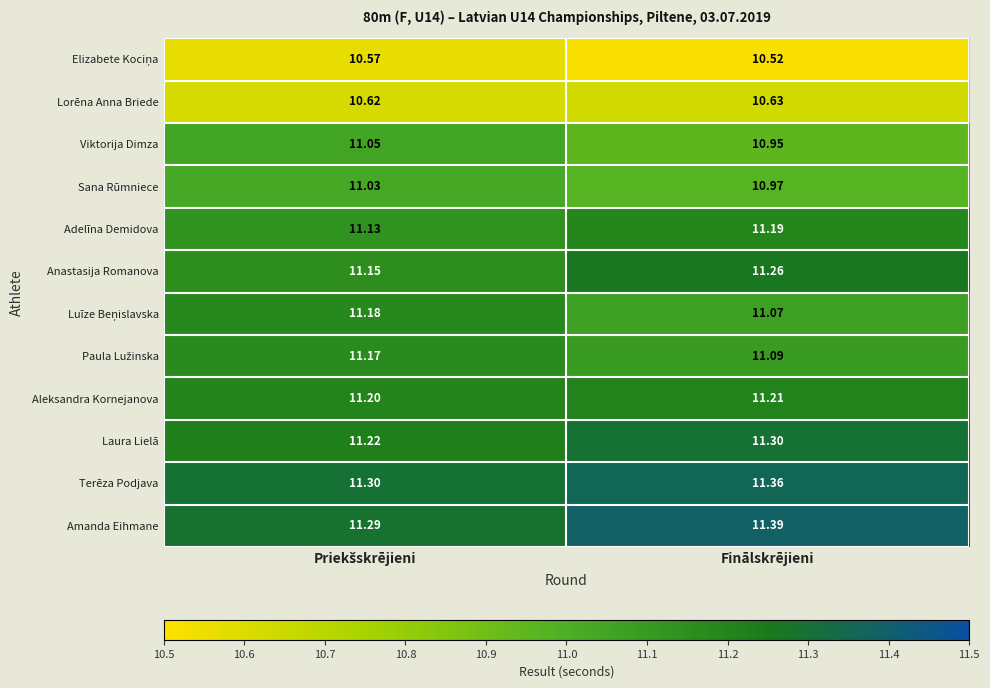

At which category does the chart reach its minimum across all series?

Finālskrējieni